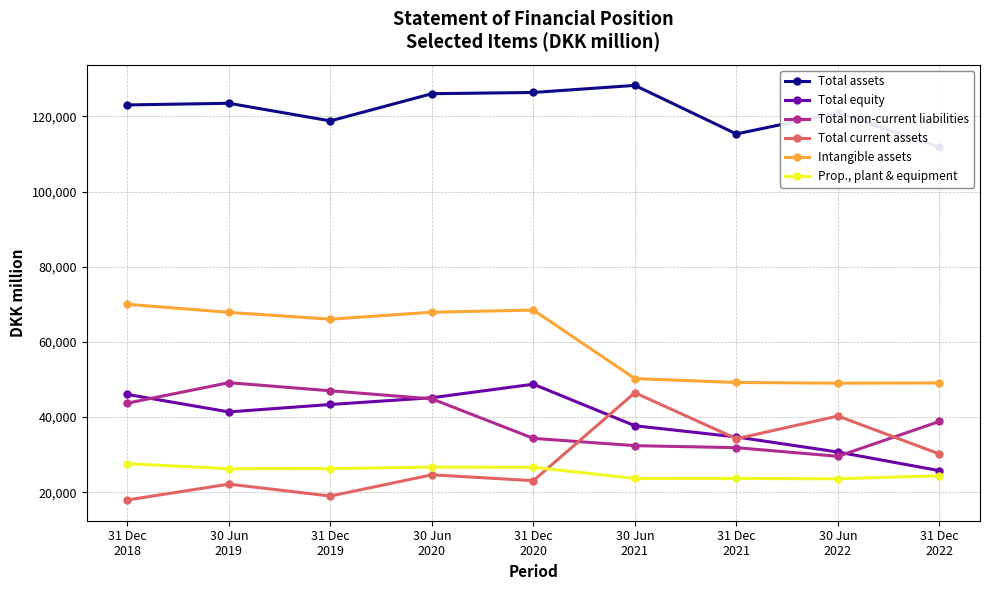

How many lines are shown in the chart?

6